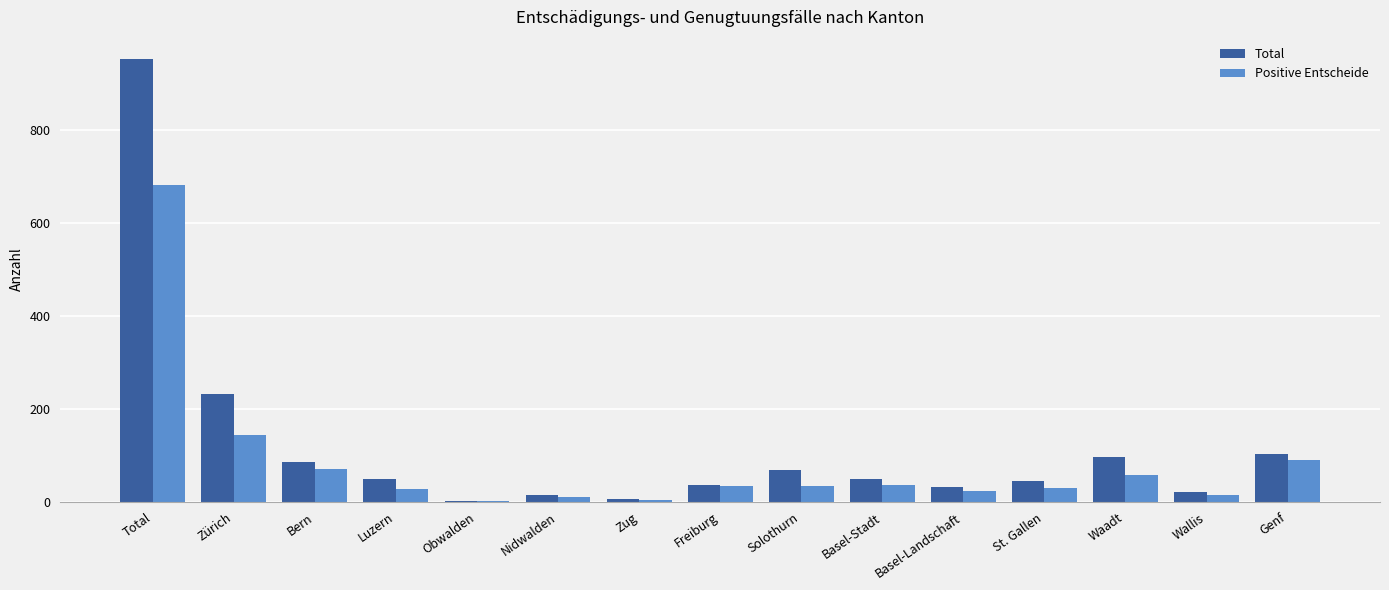

What is the value of the Total bar at the 11th from the left?

31